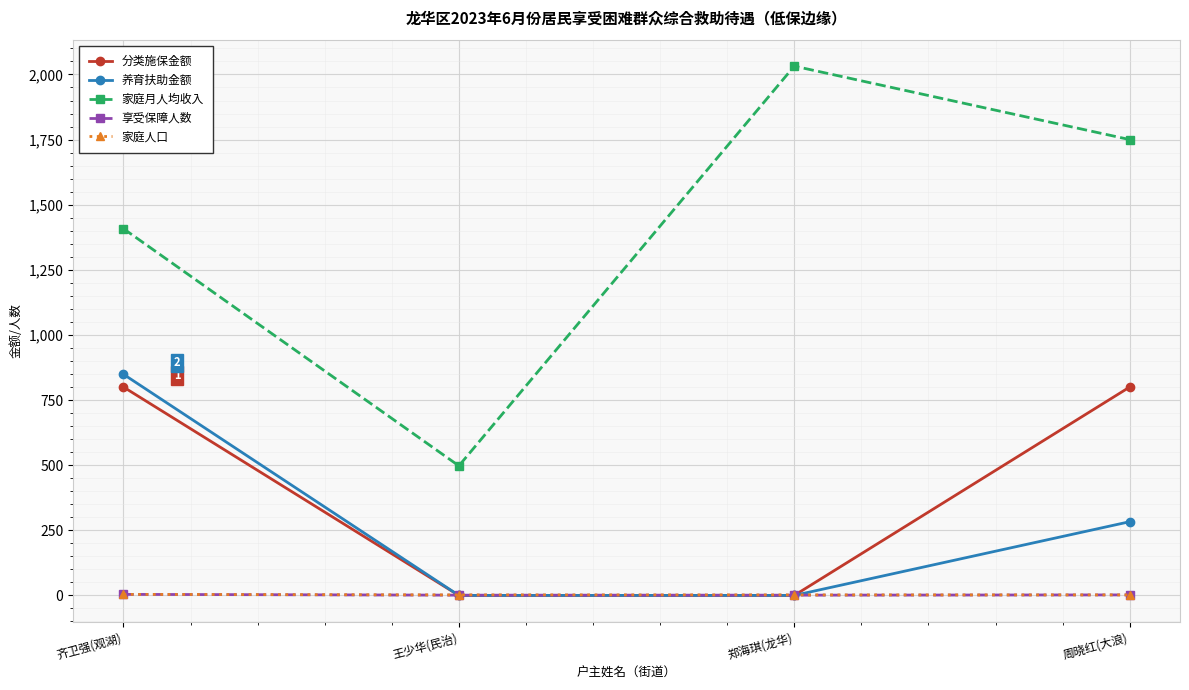

Does the chart display data point markers on the line(s)?

Yes